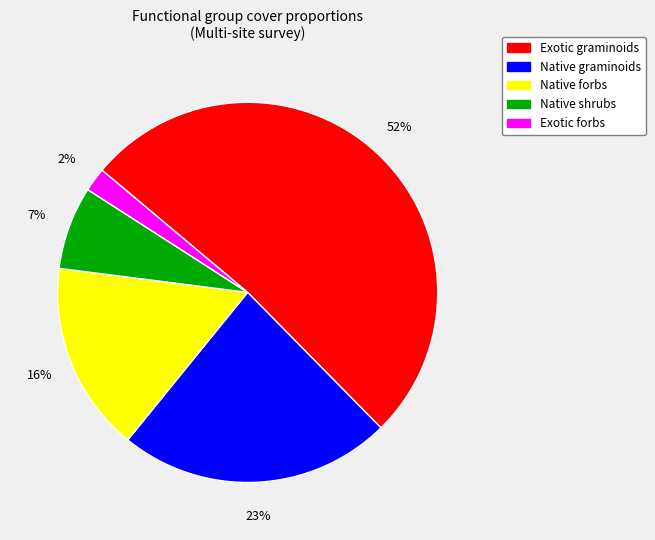

What is the majority slice?

Exotic graminoids